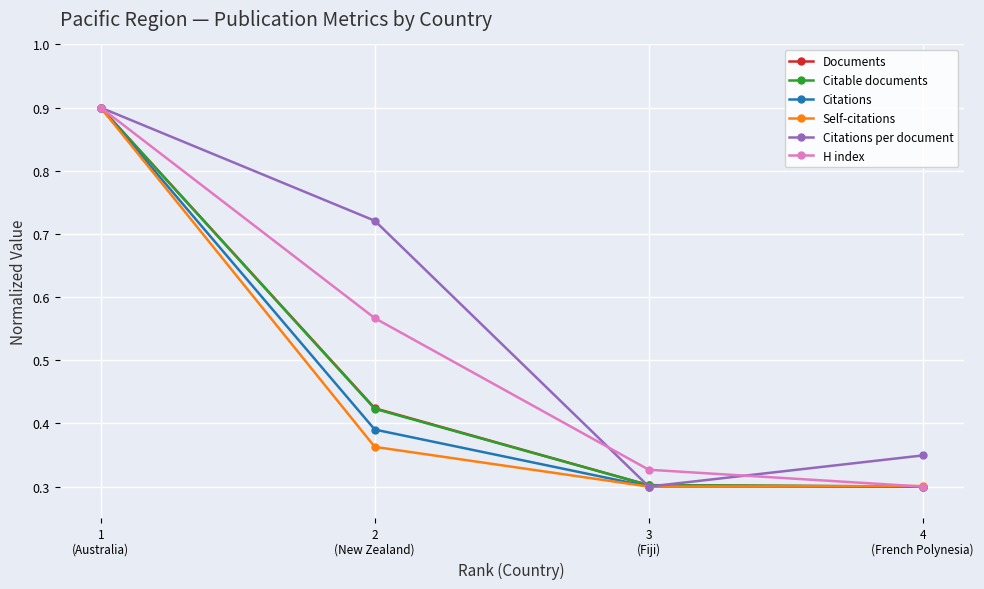

Count the Citations per document values in the range 0 to 1.

4